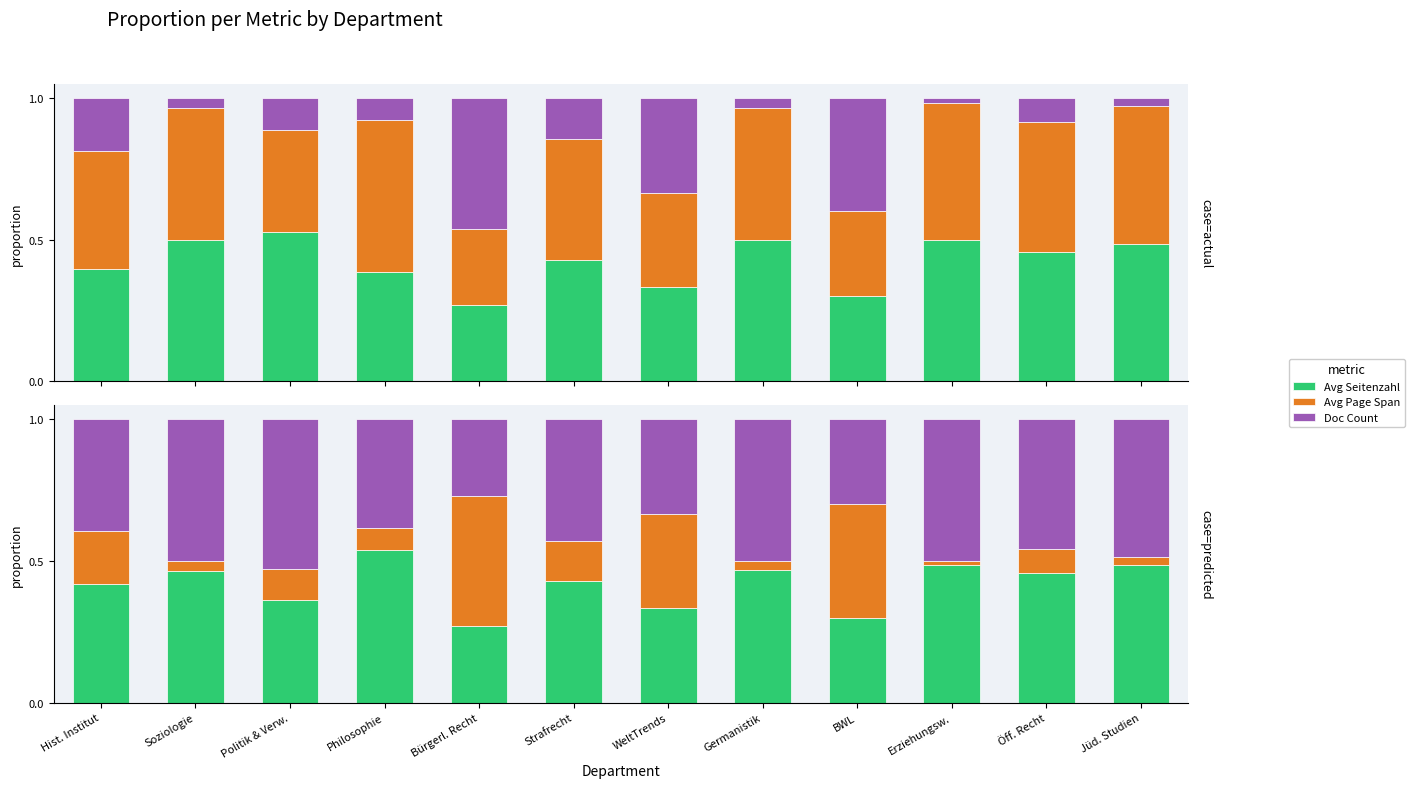

What is the difference between the maximum and second lowest values in the Avg Seitenzahl series?

0.2